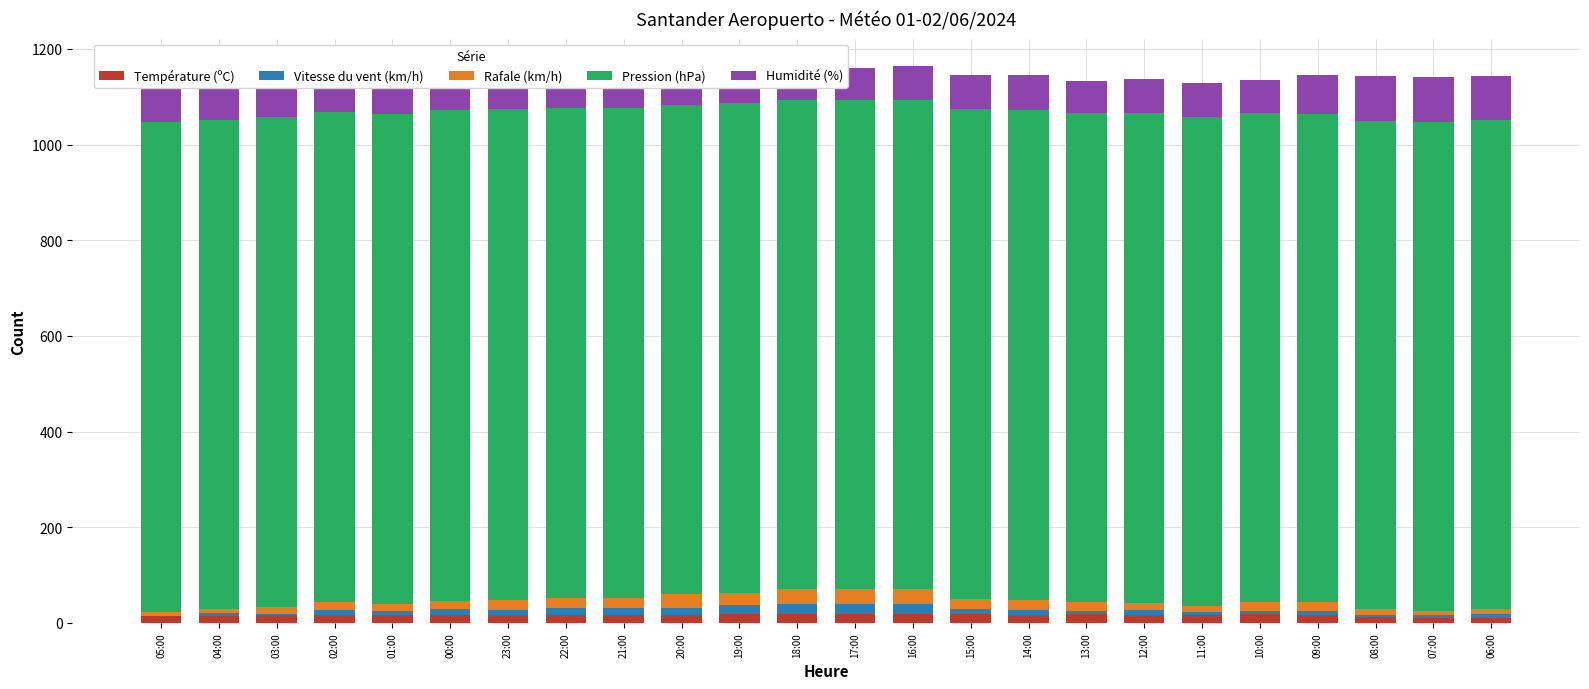

How many series are shown in this chart?

5